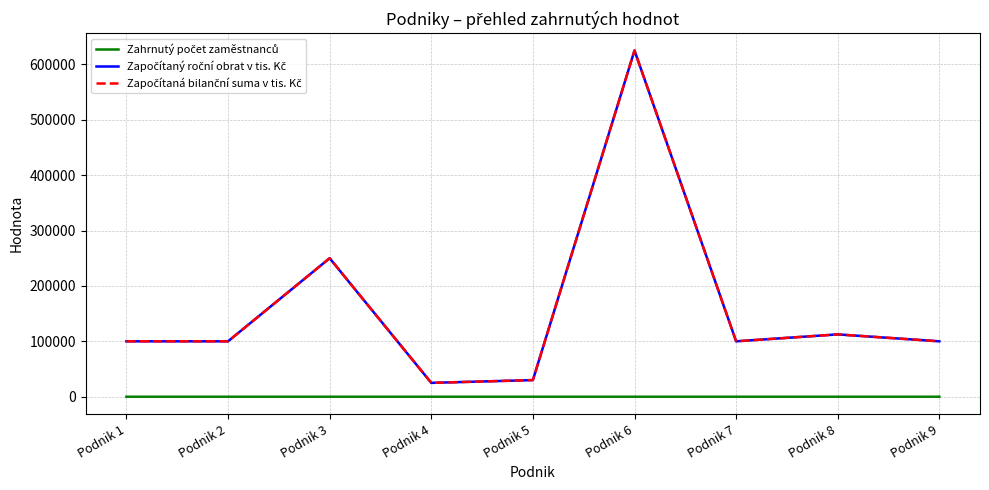

Does the chart have visible grid lines?

Yes